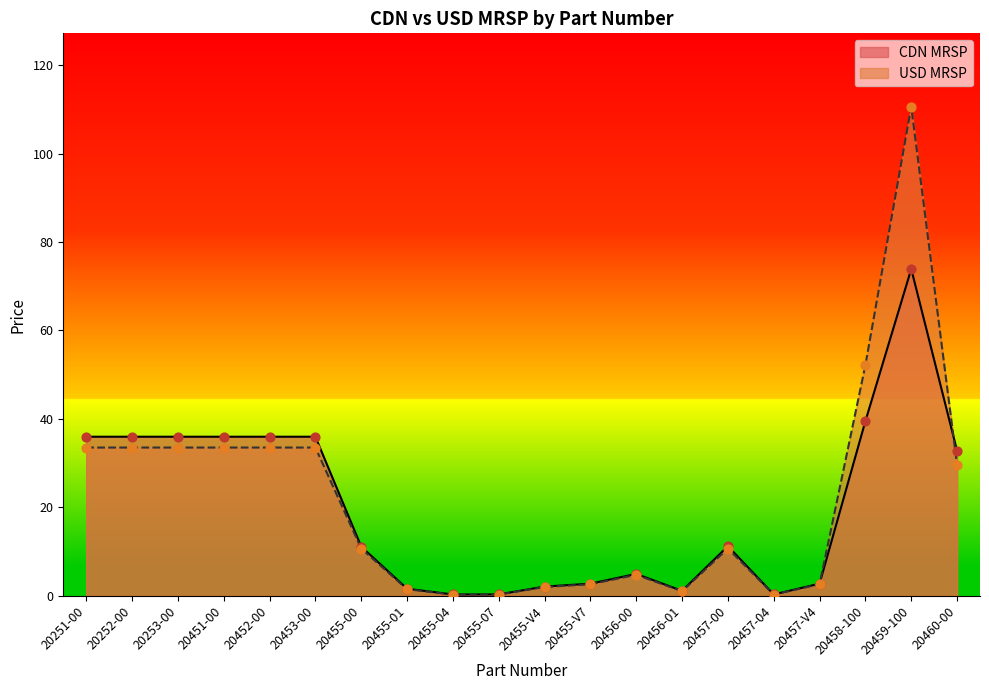

What is the total value across all series at 20455-V7?

5.4